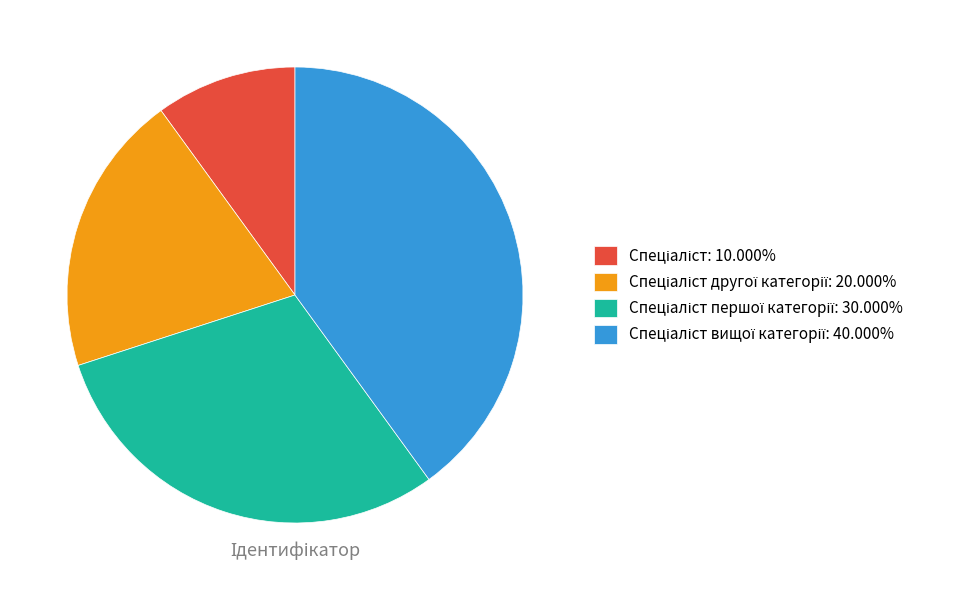

Does any single category account for the majority?

No